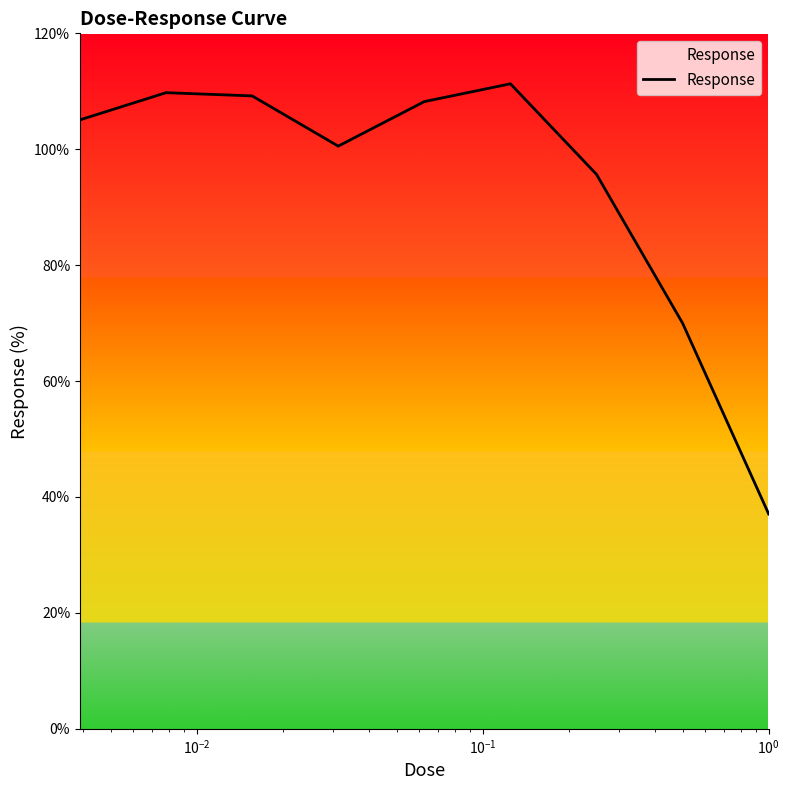

What is the greatest value displayed?

111.3